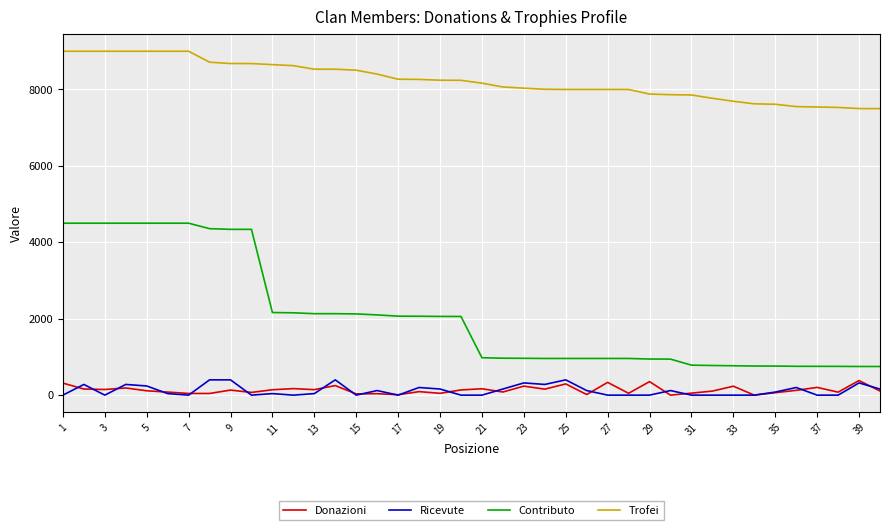

Which series has the widest spread of values?

Contributo